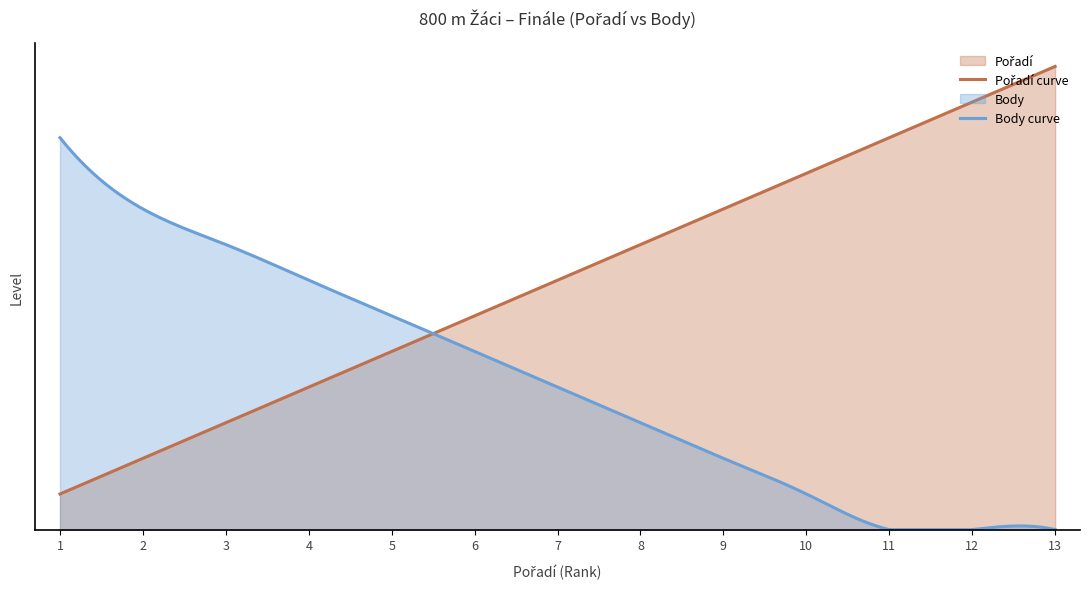

At which category does the chart reach its peak across all series?

13